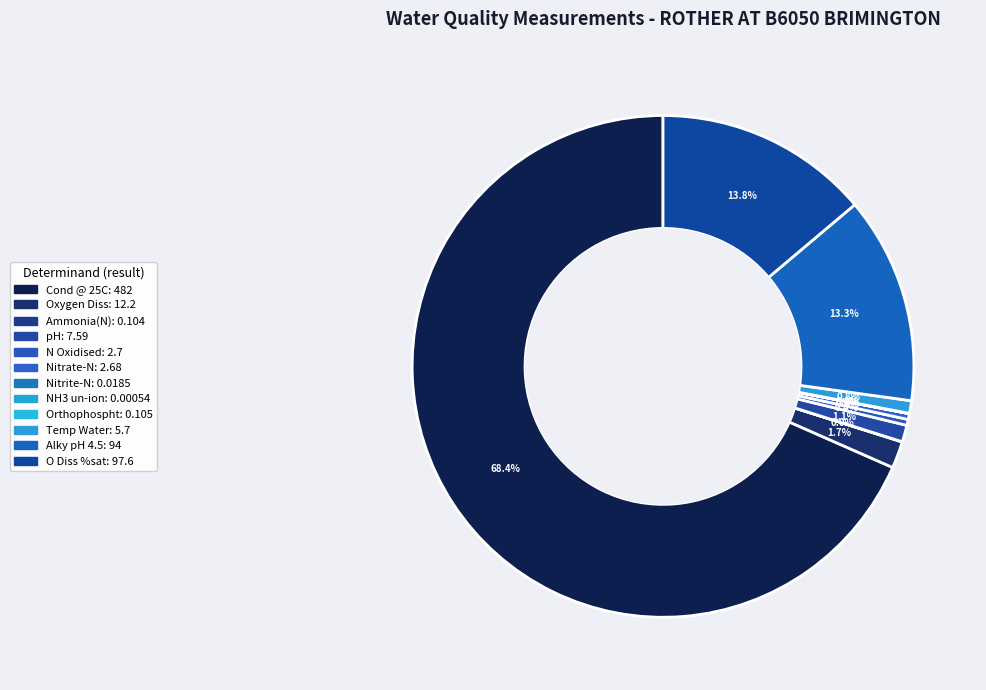

To the nearest percent, what is the difference between the largest and smallest slice percentages?

68%